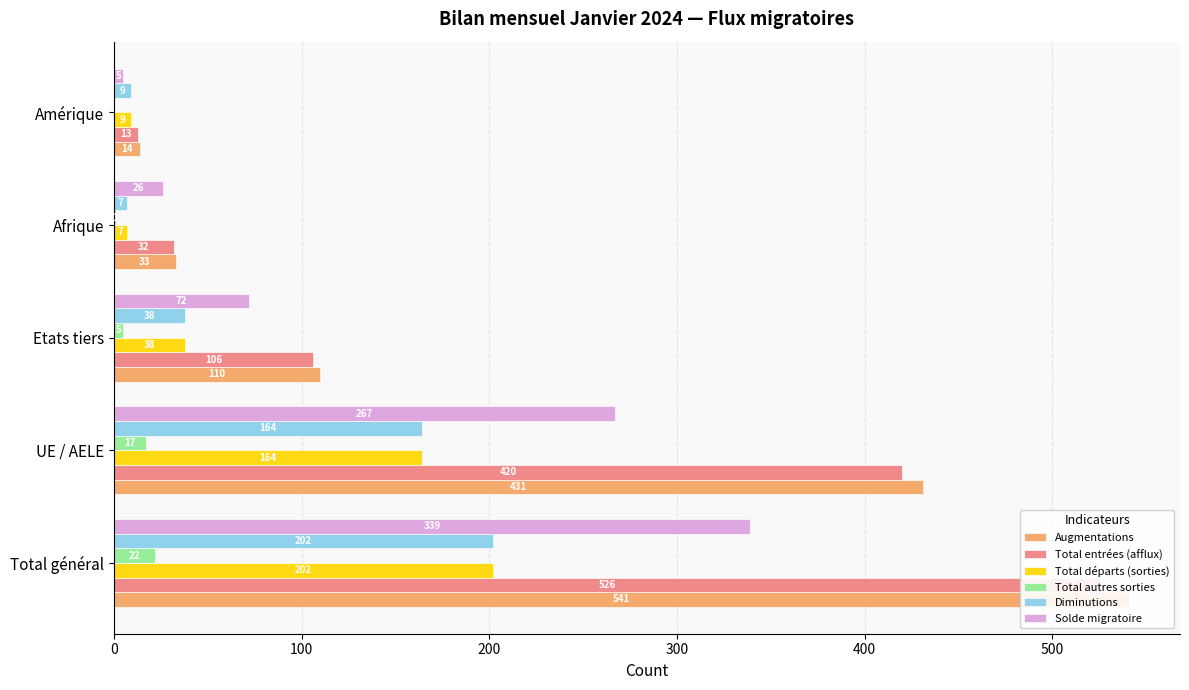

At Total général, list the series in order from smallest to largest.

Total autres sorties, Total départs (sorties), Diminutions, Solde migratoire, Total entrées (afflux), Augmentations